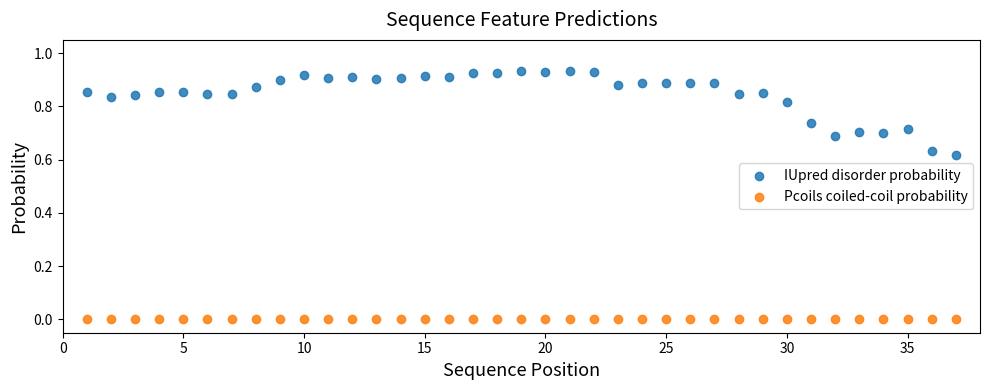

Which series contains the highest Y value?

IUpred disorder probability